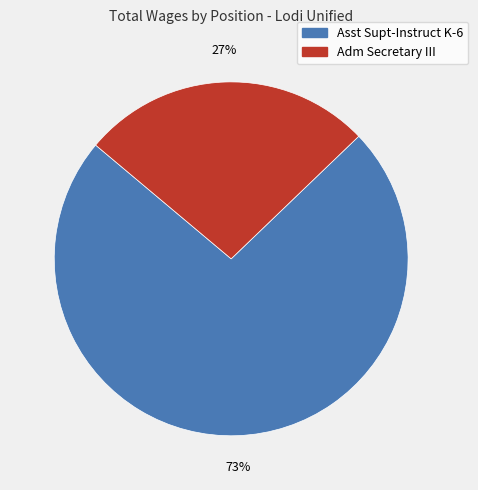

Does any single category account for the majority?

Yes